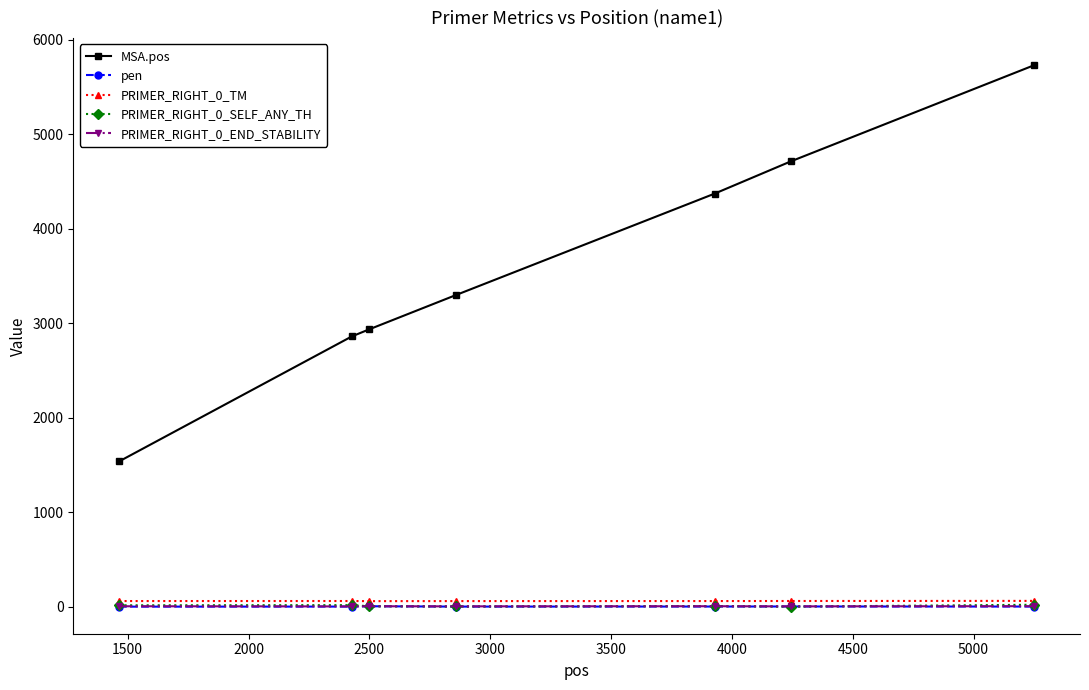

True or false: PRIMER_RIGHT_0_TM has more than 0 interior local peaks.

True